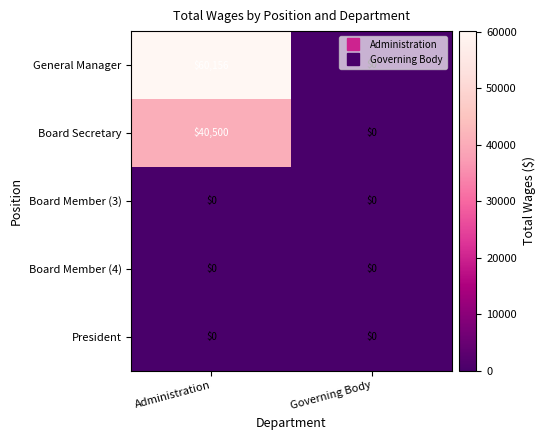

At how many categories does at least one series exceed 32196?

1